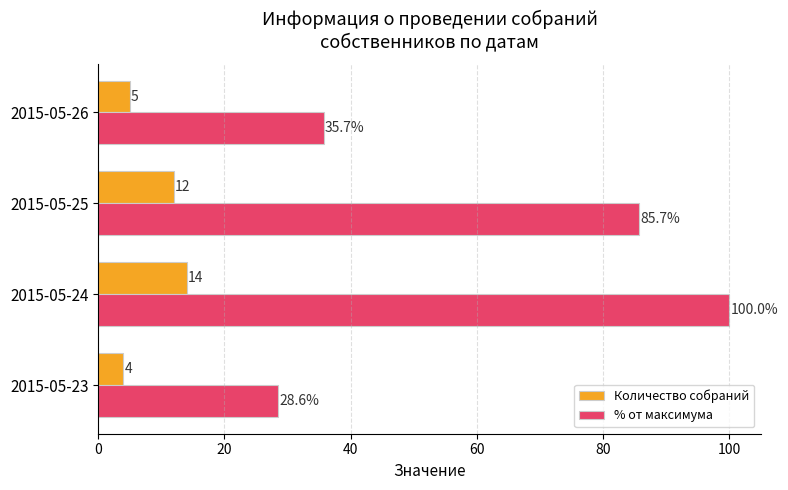

Which label corresponds to the largest value in the chart?

2015-05-24